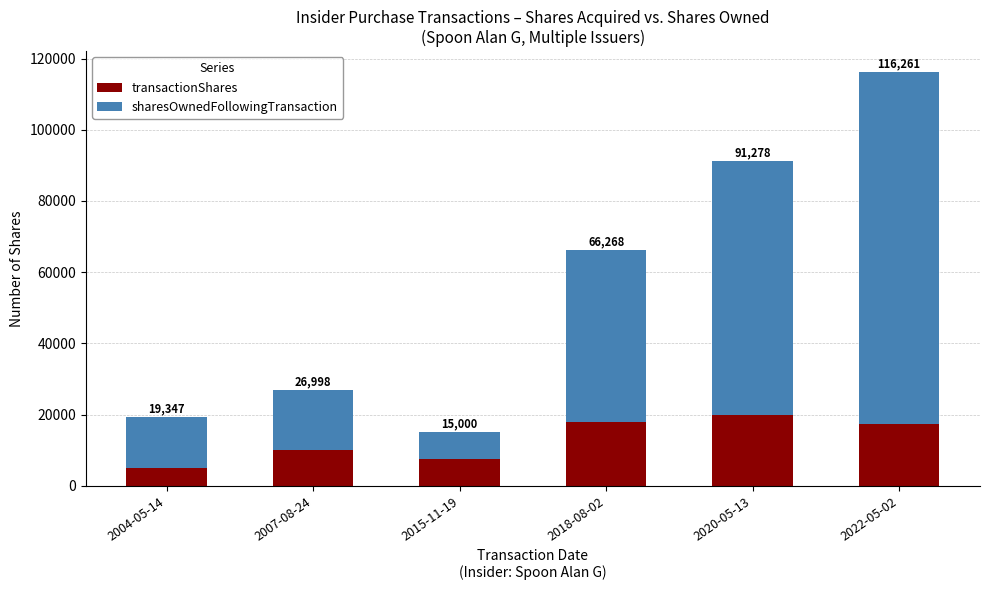

What is the average value of the transactionShares series?

12983